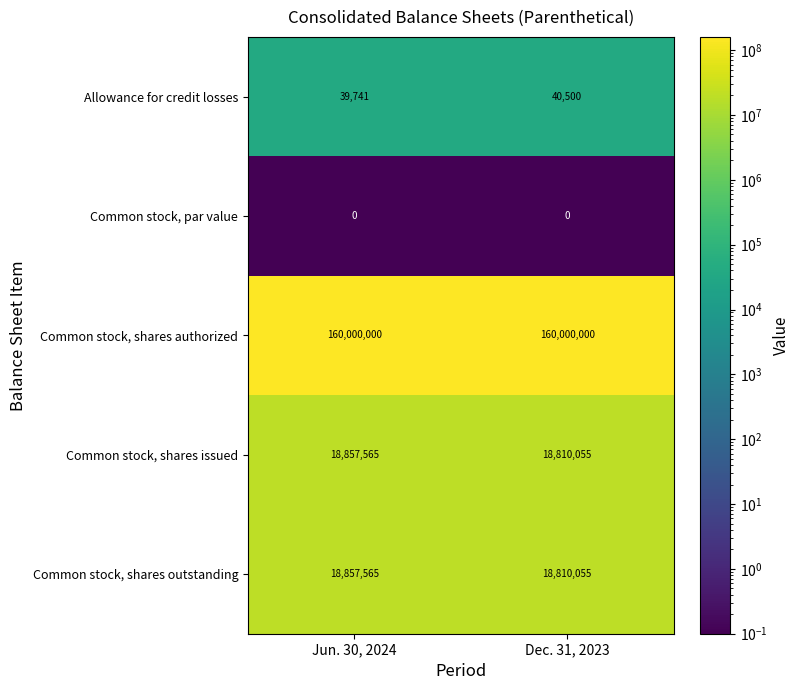

Is it true that Allowance for credit losses equals 22257 at Dec. 31, 2023?

False